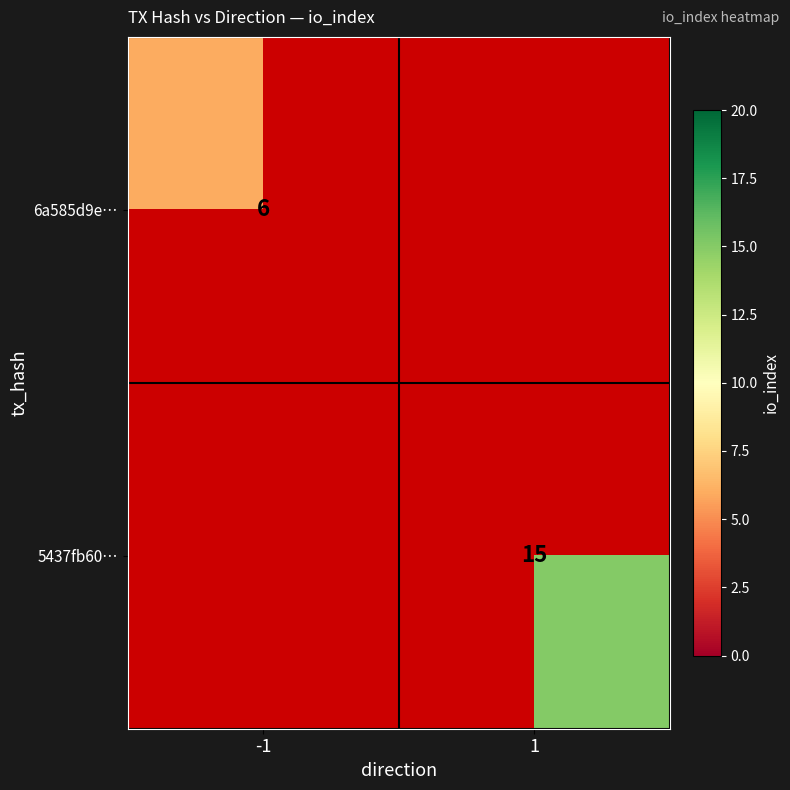

How many categories are shown in the chart?

2